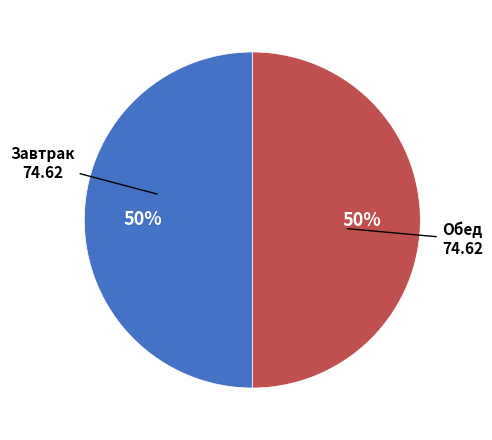

To the nearest percent, what is the average slice percentage?

50%